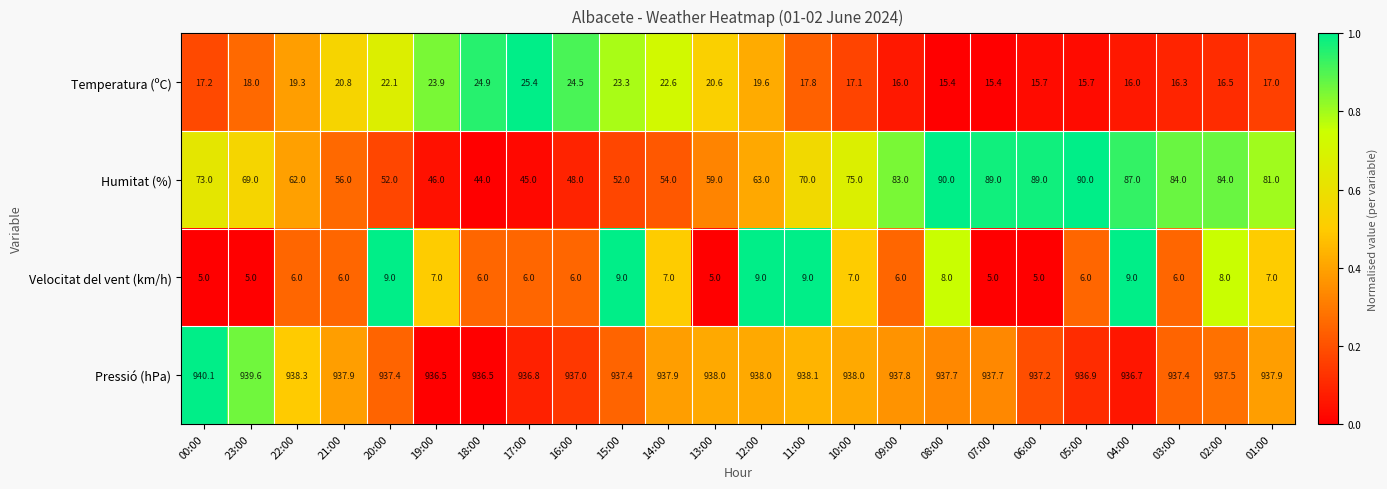

Count the number of data series in this chart.

4